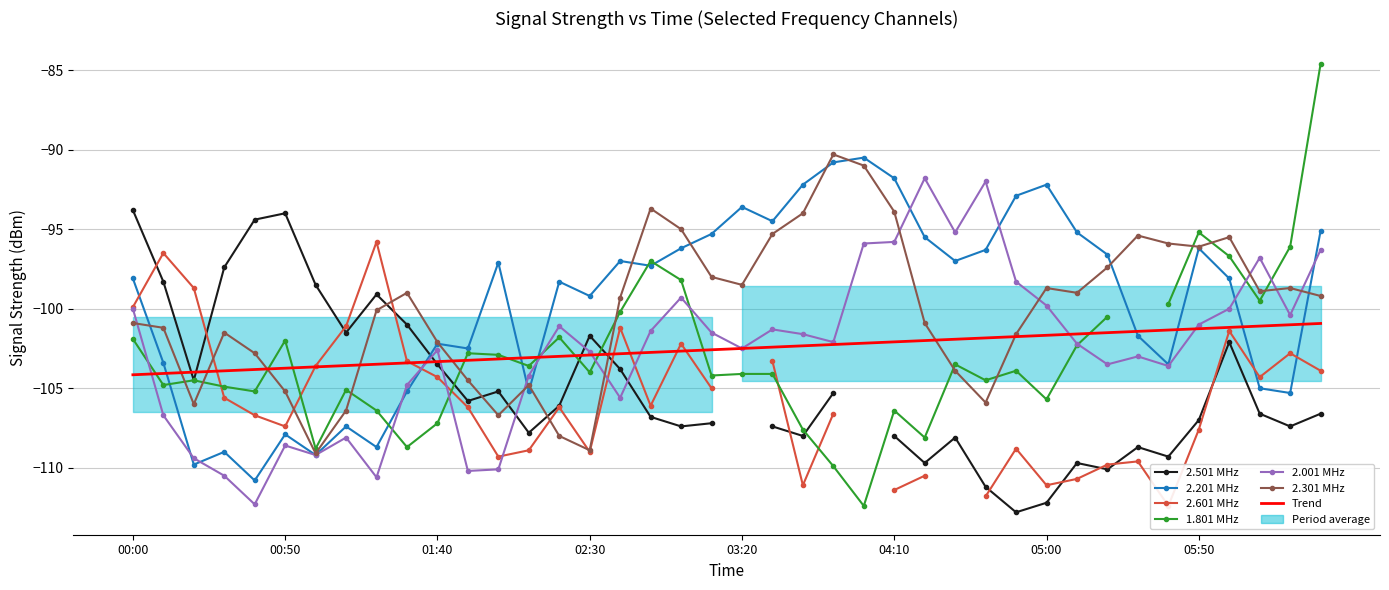

At which label does 2.001 reach its minimum?

2010/09/01 00:40